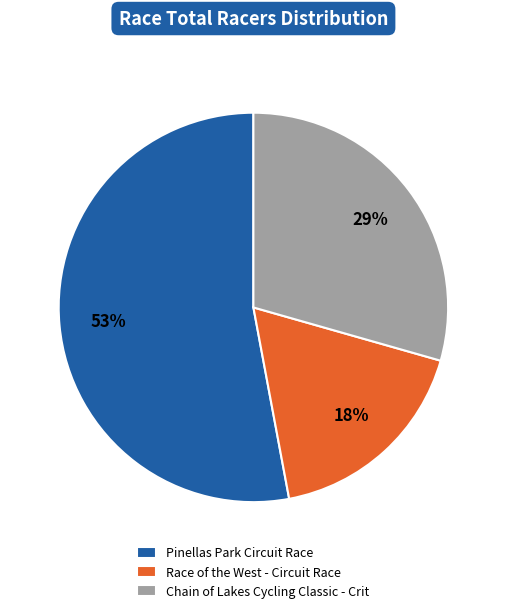

Is there any slice that represents more than half of the pie?

Yes